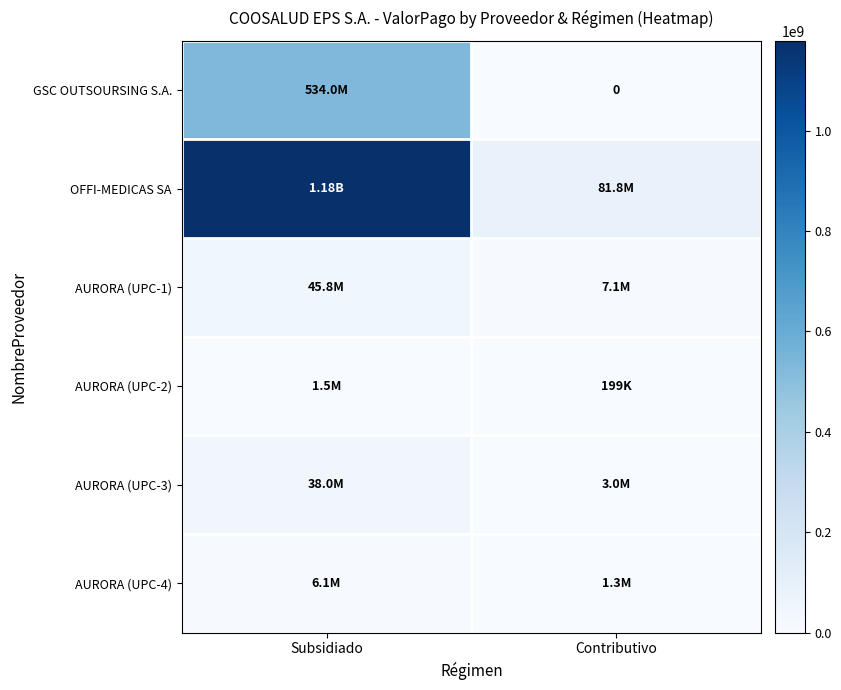

What is the maximum value for OFFI-MEDICAS SA?

1178913260